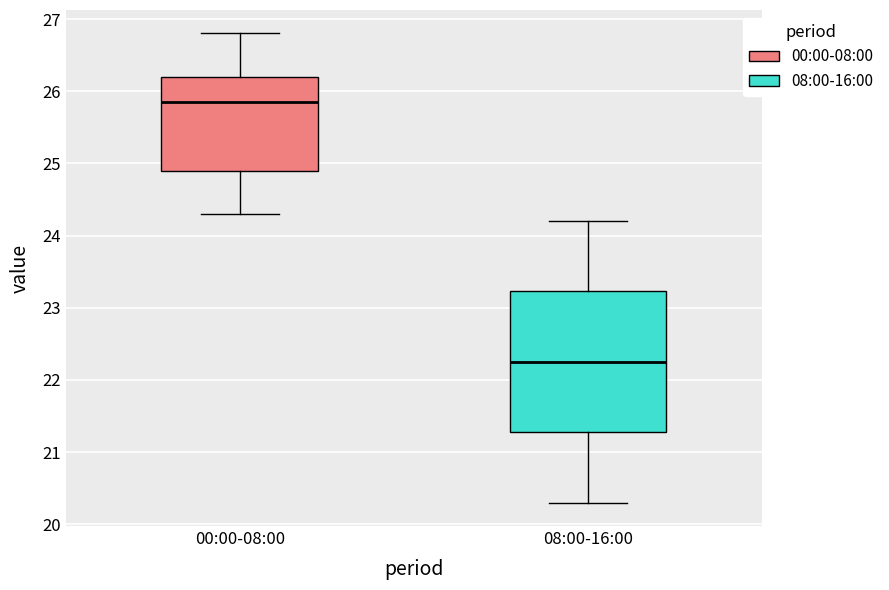

Which box has the lowest median line?

08:00-16:00